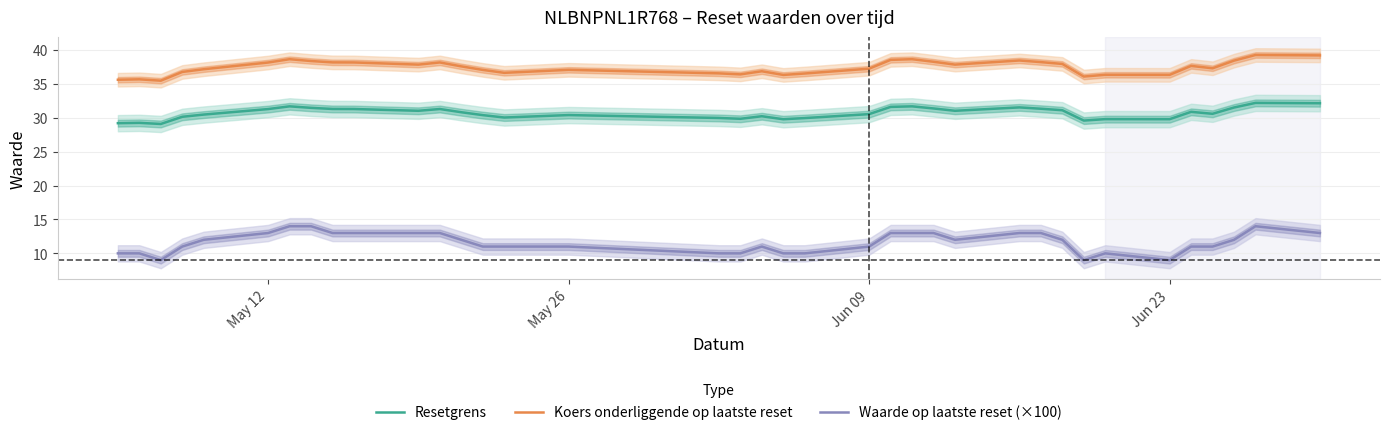

True or false: Resetgrens and Koers onderliggende op laatste reset cross at least once.

False